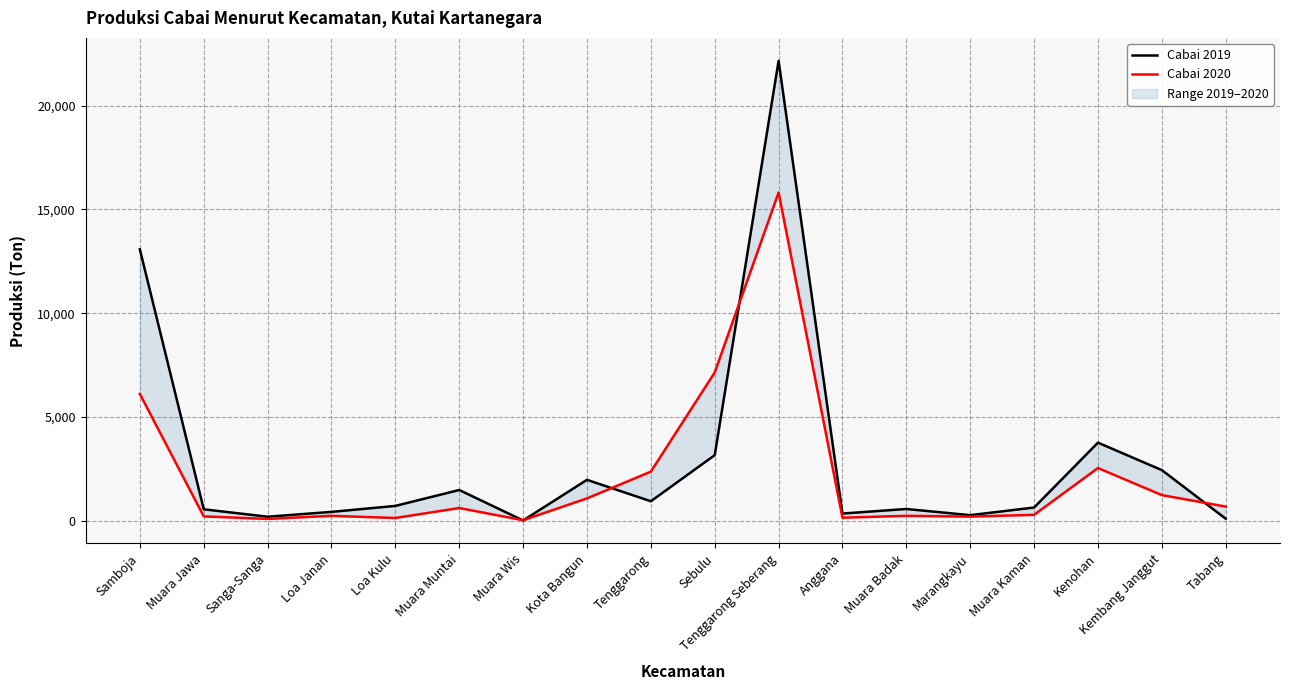

Count the number of categories in the chart.

18